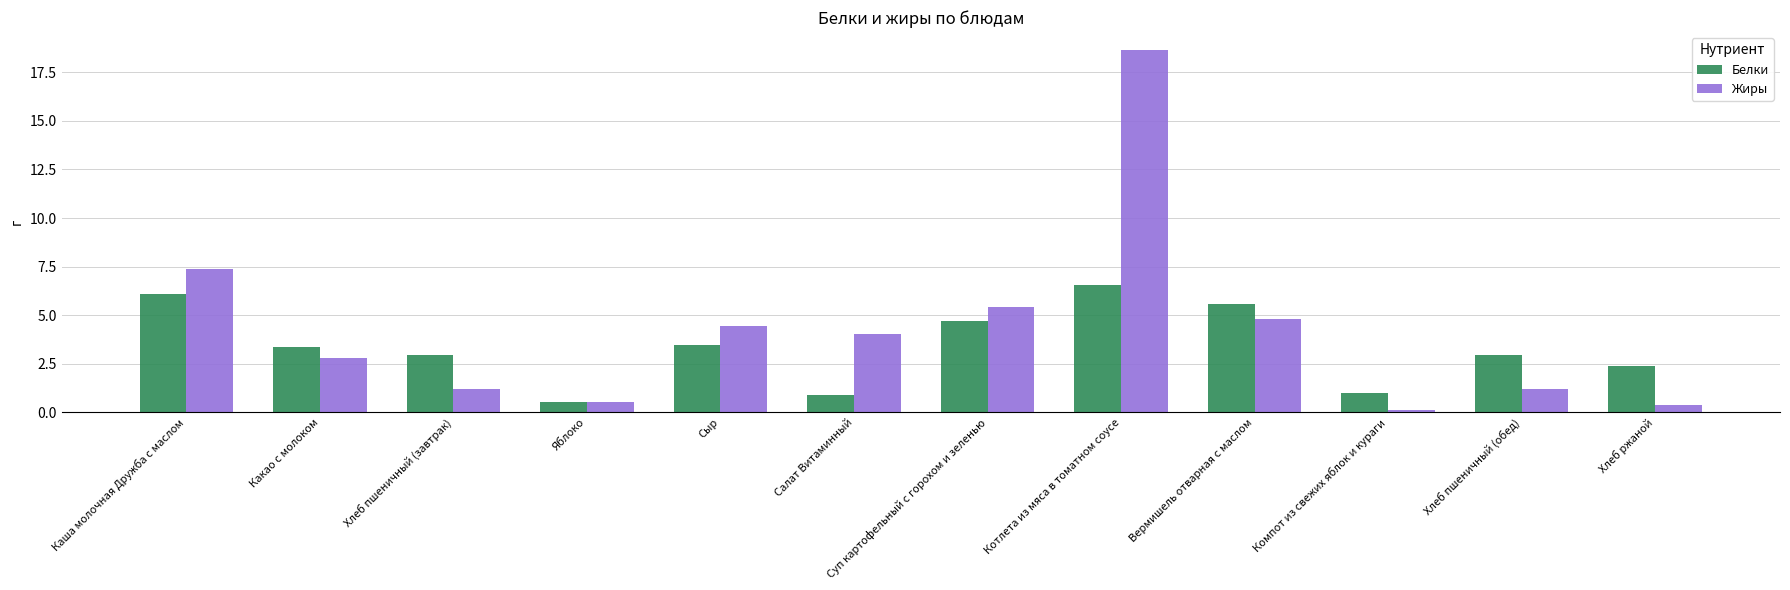

What is the difference between the Жиры values at Какао с молоком and Каша молочная Дружба с маслом?

4.6